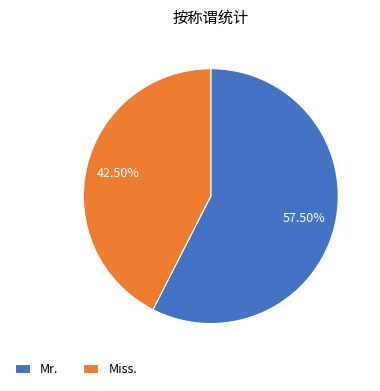

What is the smallest slice in the pie chart?

Miss.